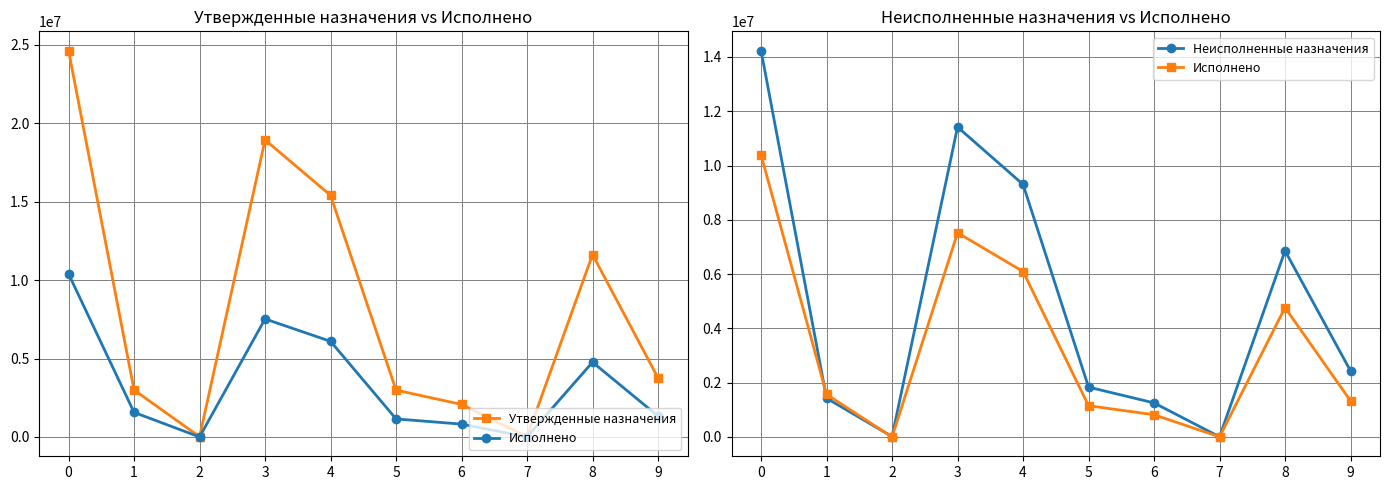

True or false: Исполнено has more than 1 interior local peaks.

True